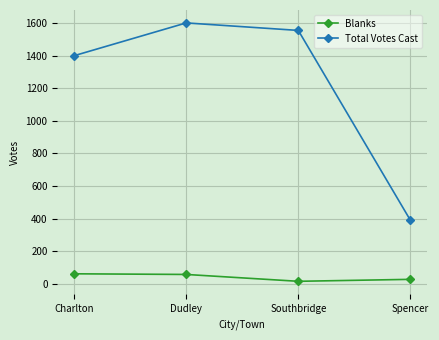

What is the greatest value displayed?

1600